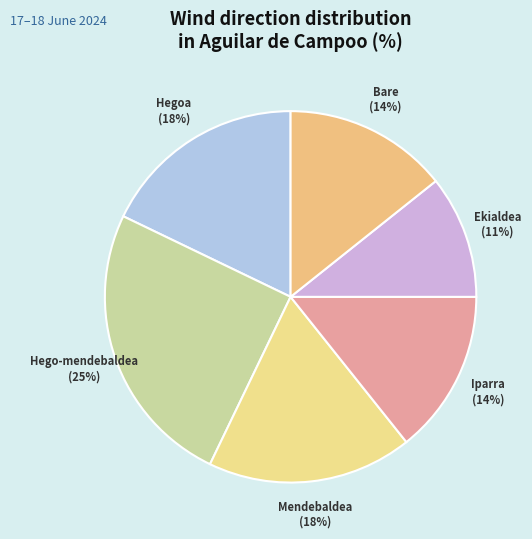

Does Mendebaldea represent more than half of the total?

No